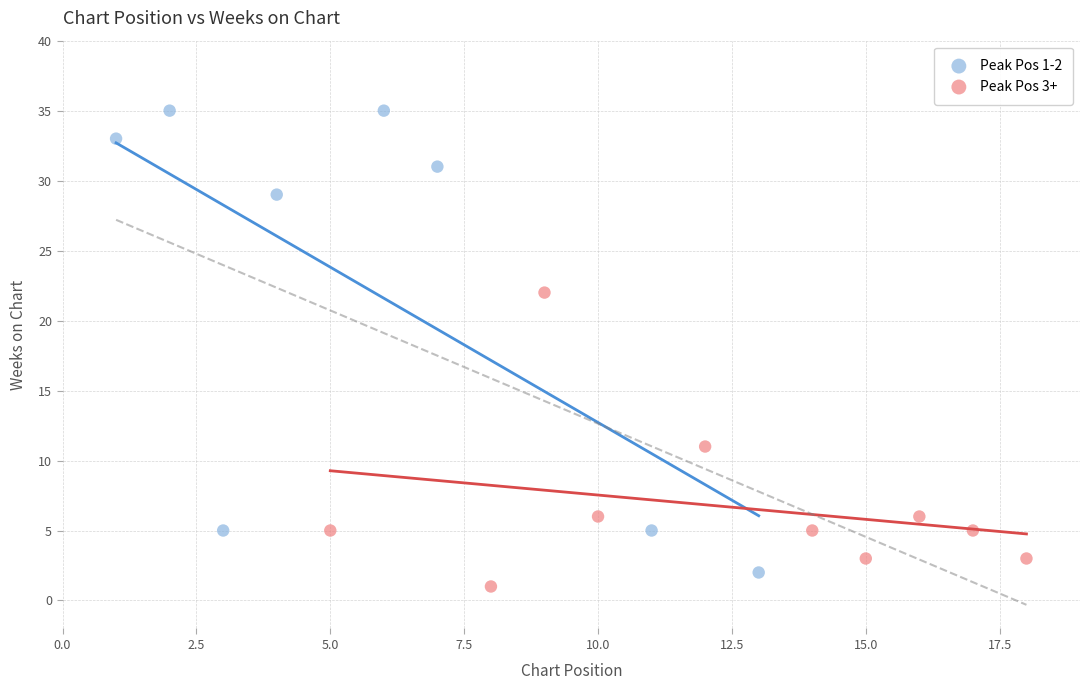

Which series reaches the maximum Y coordinate?

Peak Pos 1-2